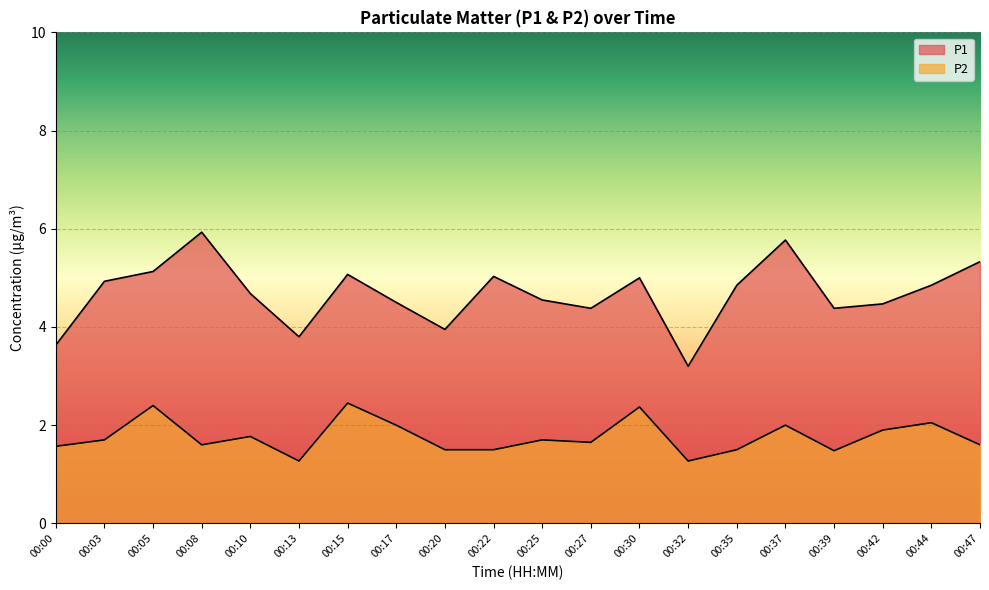

How many lines are shown in the chart?

2